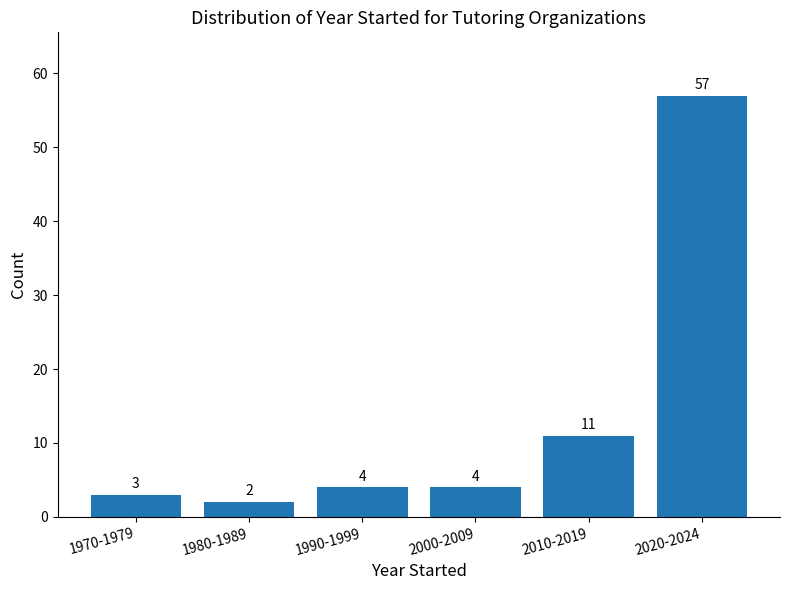

Reading left to right, extract all data points from this chart.

1970-1979=3	1980-1989=2	1990-1999=4	2000-2009=4	2010-2019=11	2020-2024=57